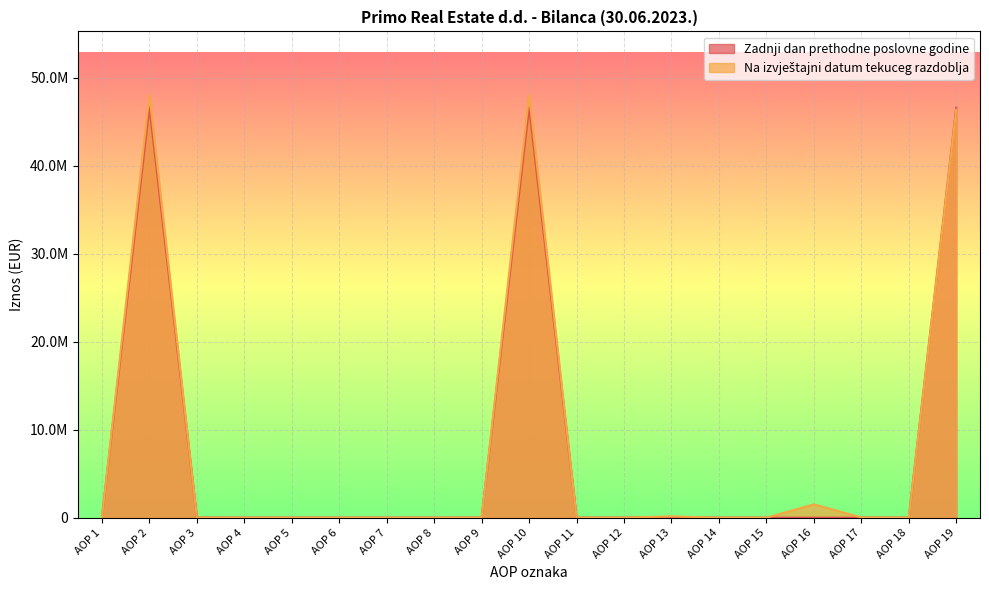

The value of Zadnji dan prethodne poslovne godine at AOP 11 is 20322464. True or false?

False